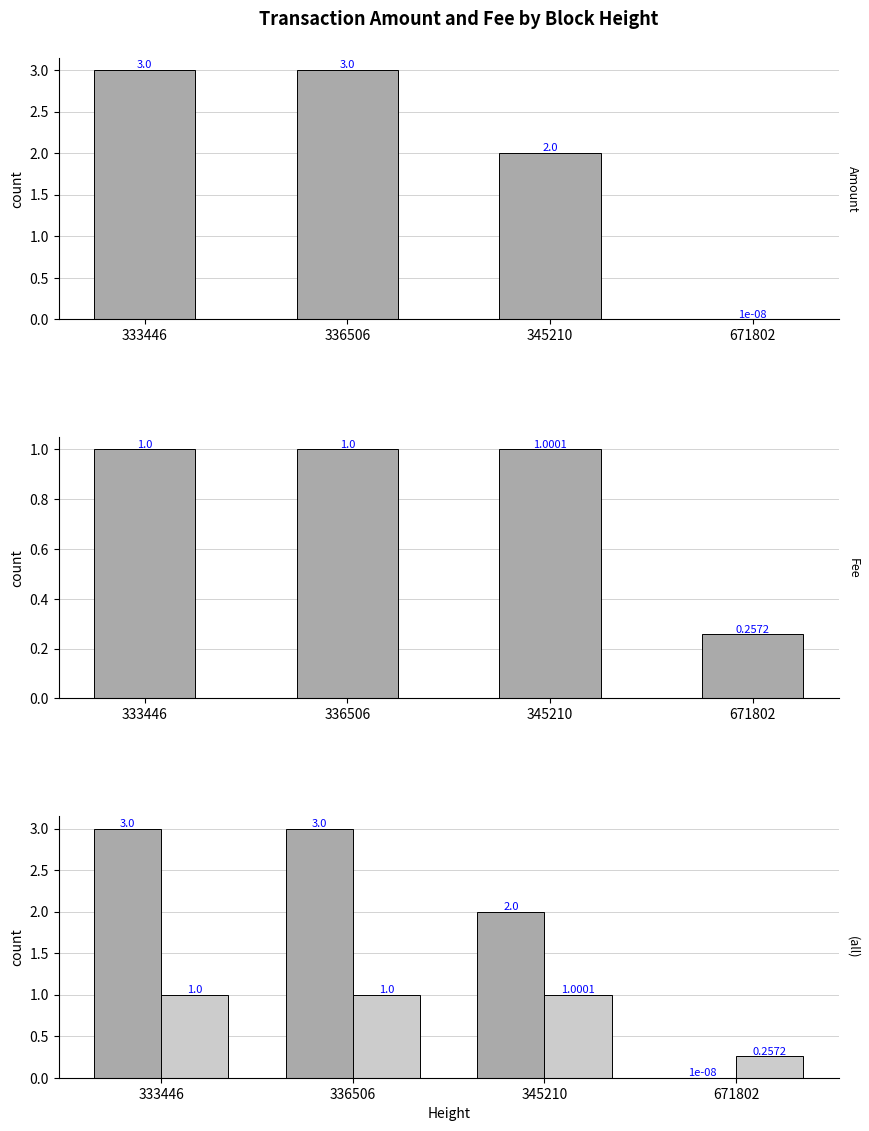

What is the total value across all series at 671802?

0.3